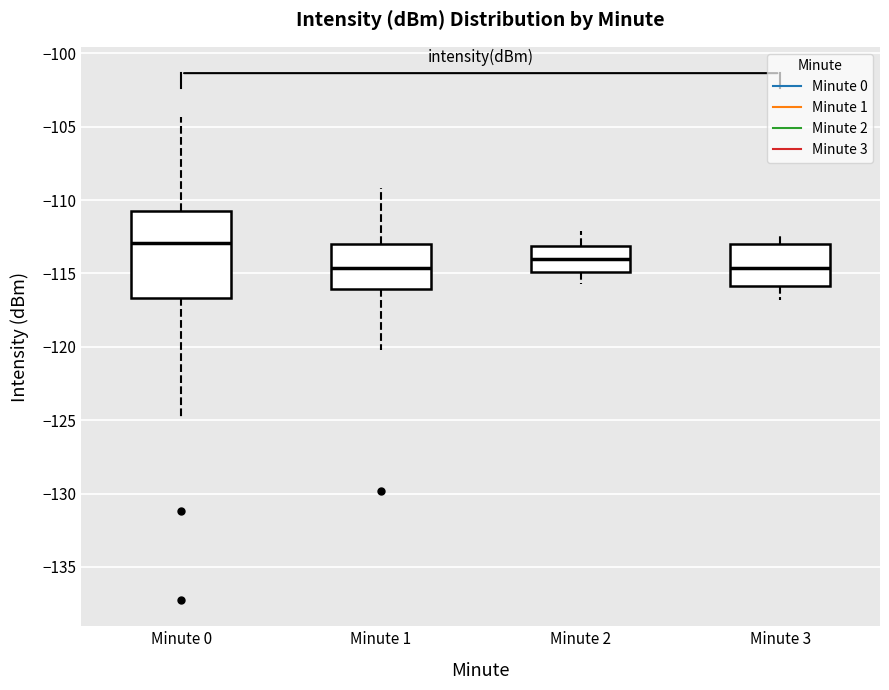

Which box is the tallest, from its lower edge to its upper edge?

Minute 0